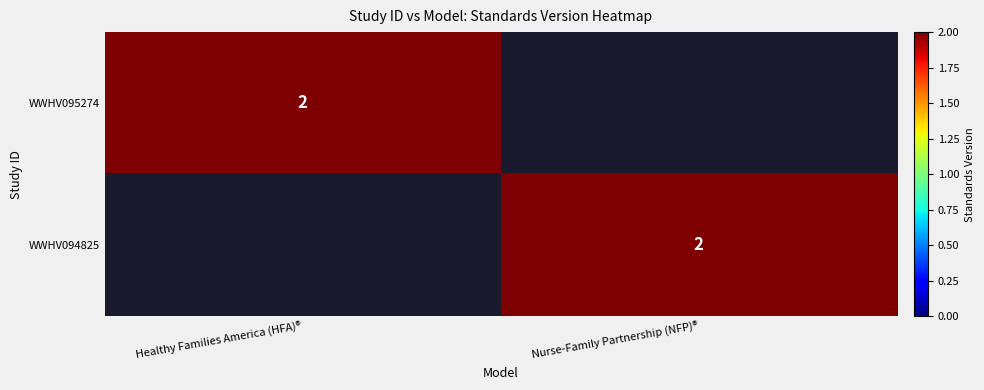

How many distinct data groups are displayed?

2